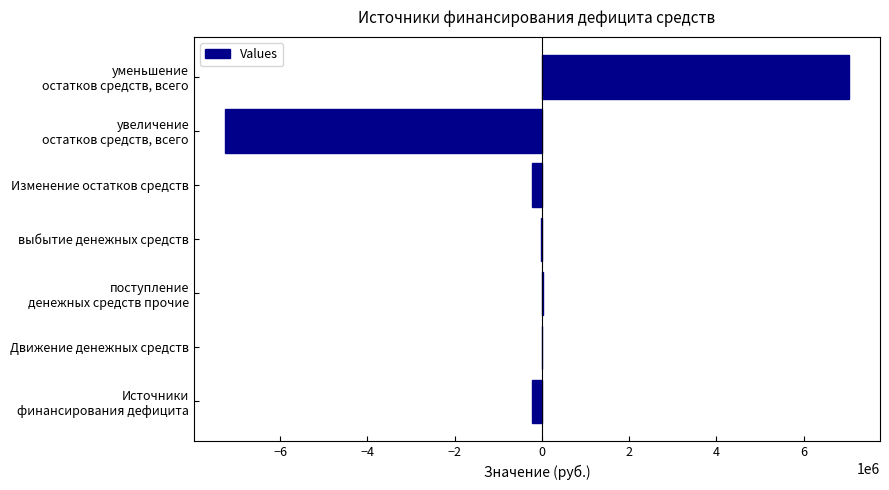

What is the greatest value displayed?

7035280.5